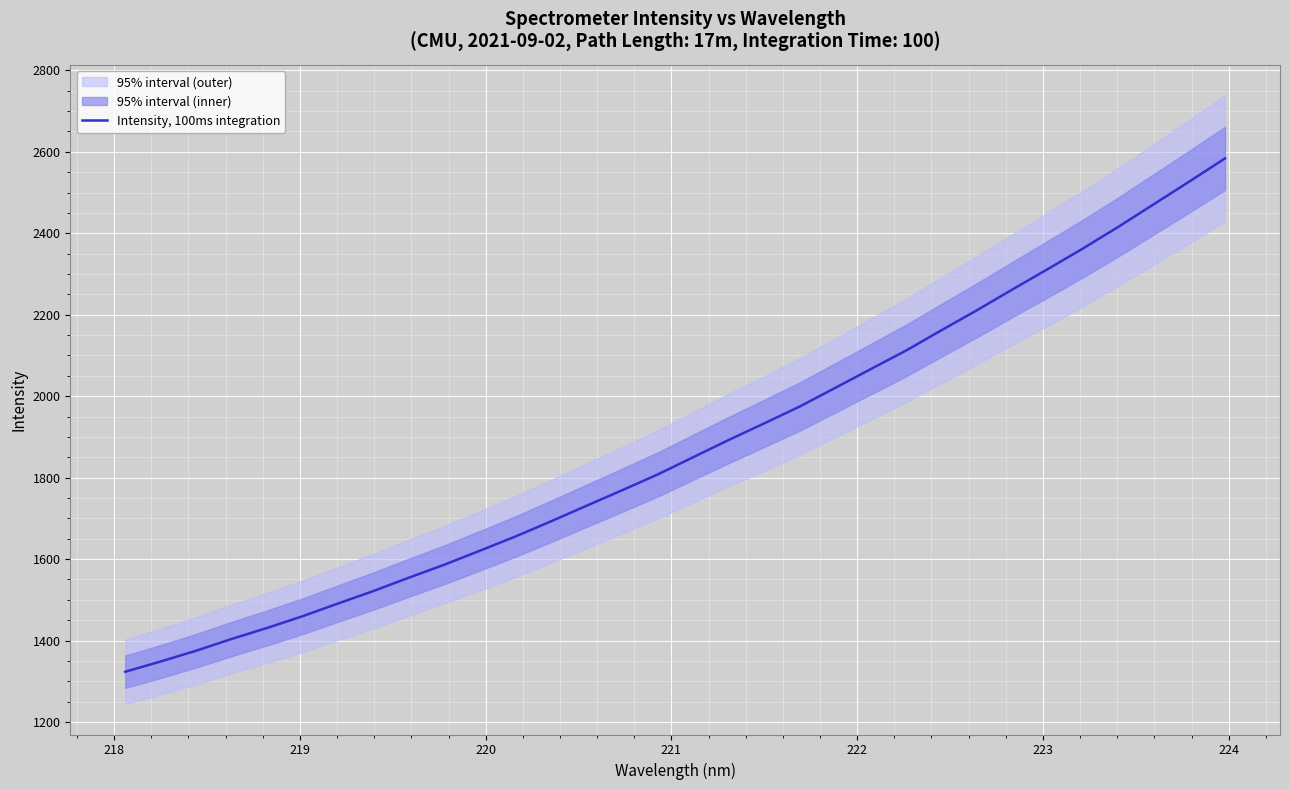

Reading left to right, what are all the values shown in this chart?

1323.5	1348.7	1375.2	1404.1	1431.2	1460.0	1491.2	1522.0	1554.8	1586.7	1621.0	1655.9	1693.1	1731.3	1769.2	1807.9	1850.3	1892.4	1933.2	1974.5	2020.2	2066.2	2112.0	2161.9	2211.0	2261.9	2312.1	2363.1	2416.3	2471.8	2527.3	2583.8